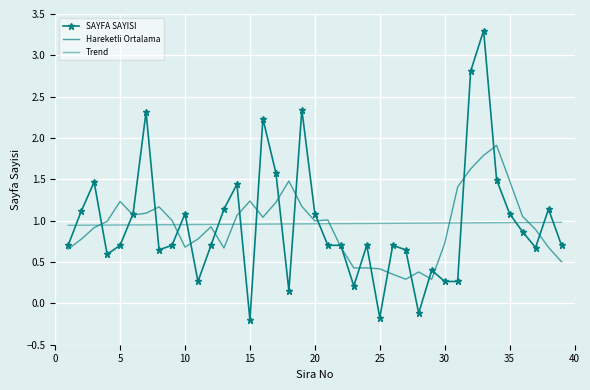

After their last crossing, which series has the higher values: SAYFA SAYISI or Trend?

Trend